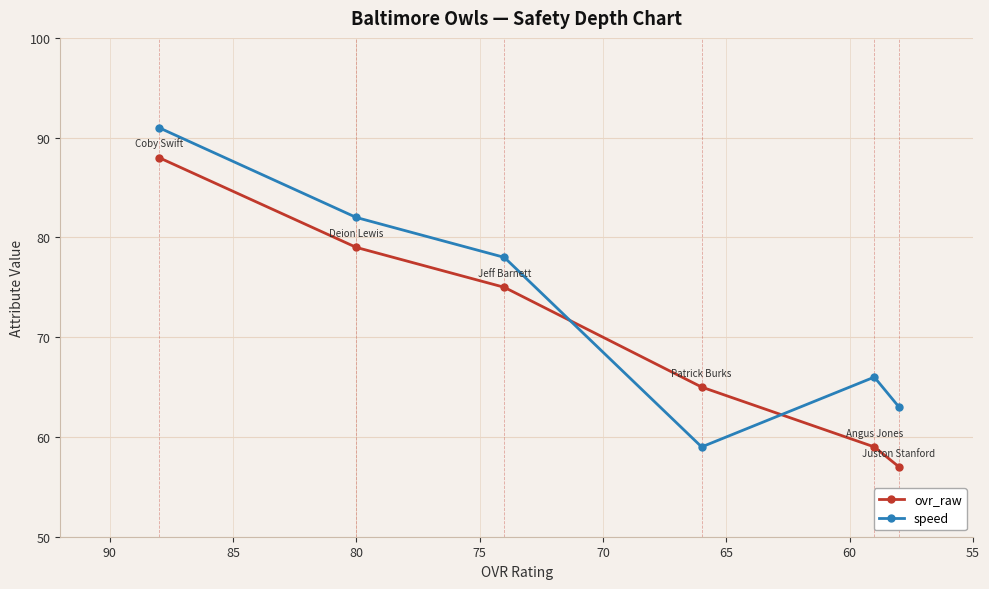

What is the value of the ovr_raw point at the 1st from the left?

88